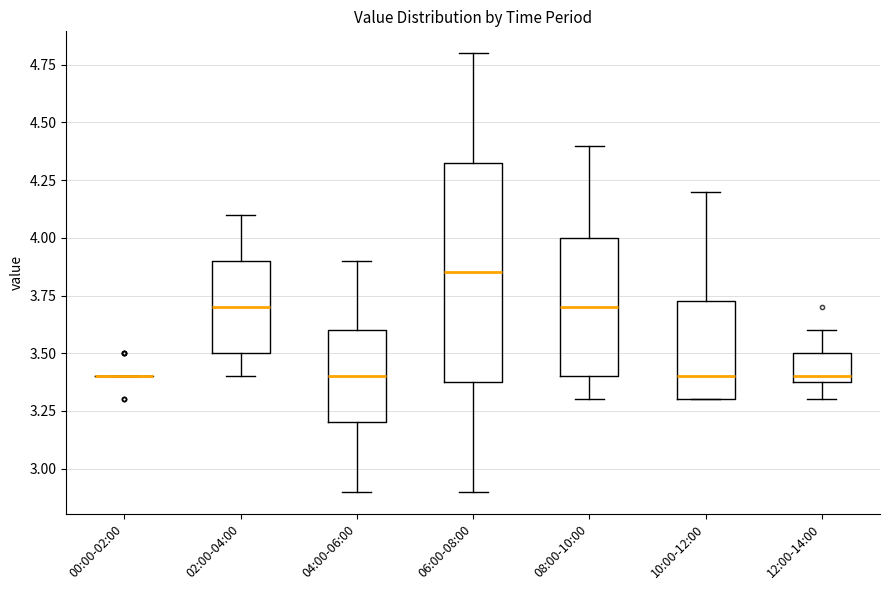

Where does the median line of the box for 10:00-12:00 sit on the y-axis? The values are not printed on the chart, so give them approximately, as read against the axis.

3.40